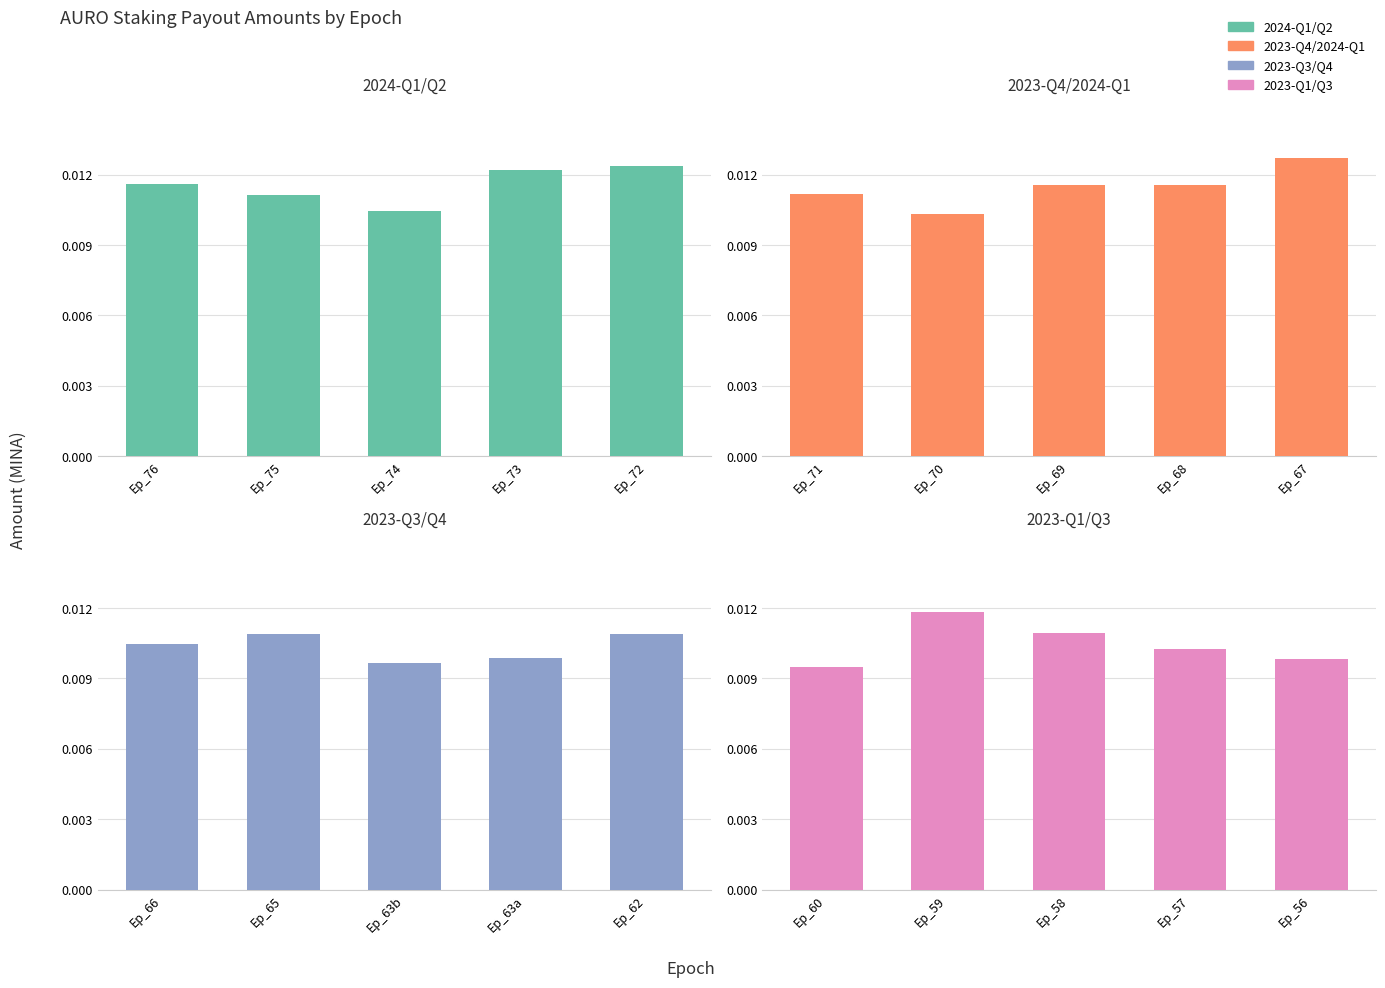

How many 2023-Q3/Q4 values are between 0 and 1?

5